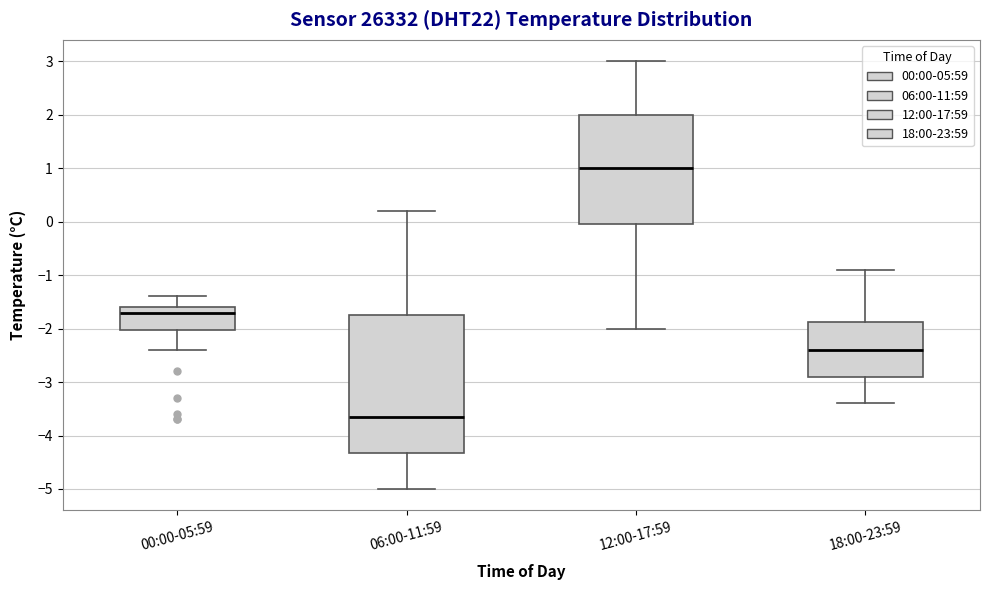

Where does the upper whisker of the box for 18:00-23:59 end on the y-axis? The values are not printed on the chart, so give them approximately, as read against the axis.

-0.9